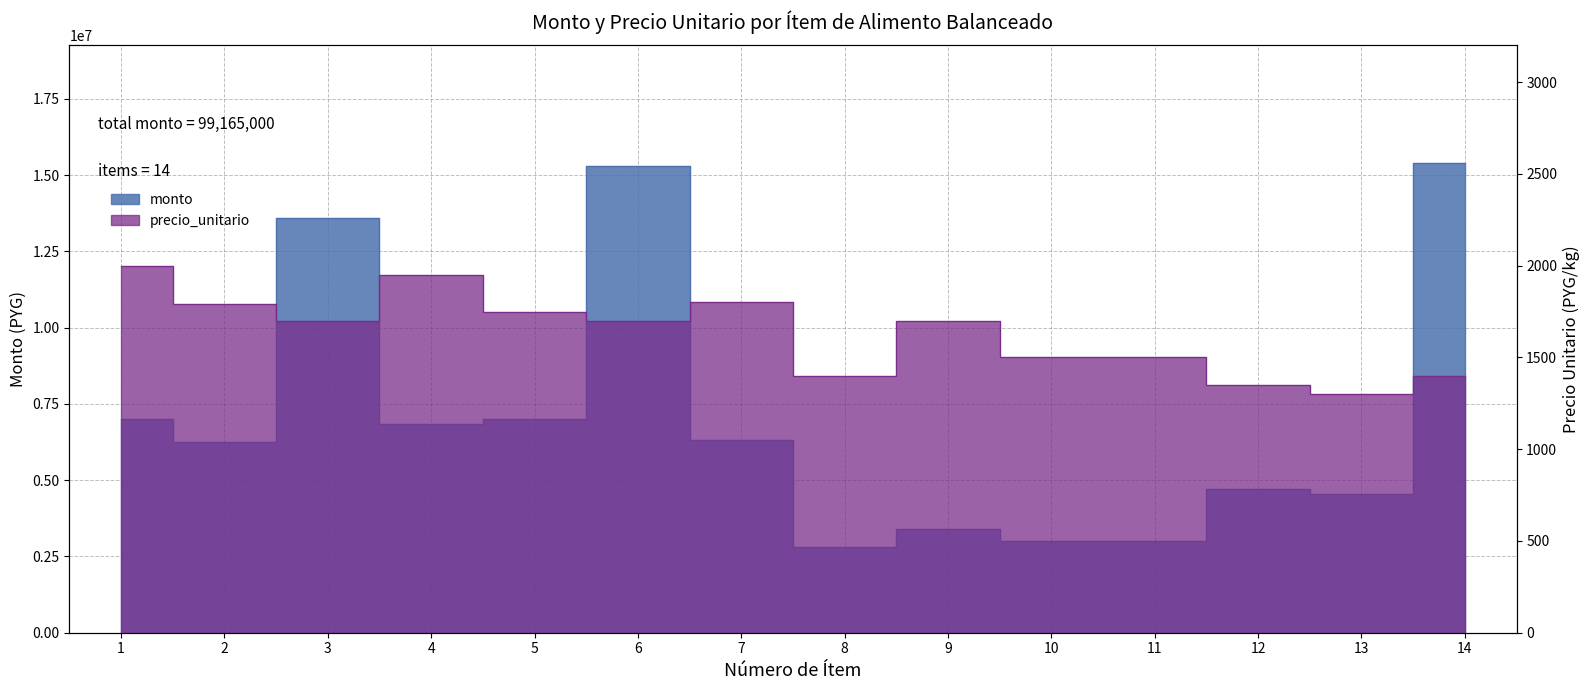

Does the chart have visible grid lines?

Yes